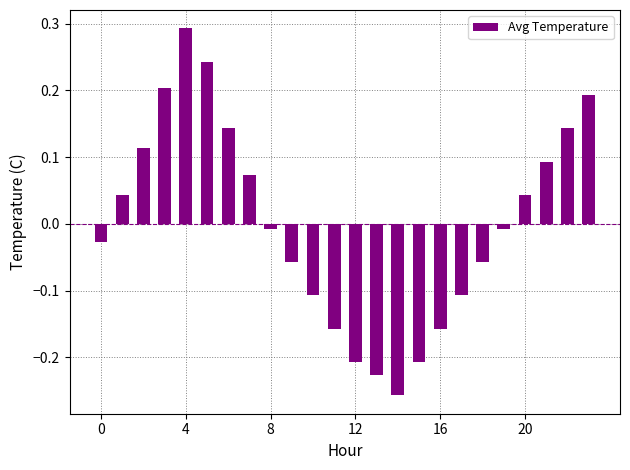

What is the difference between the second highest and minimum values?

0.5